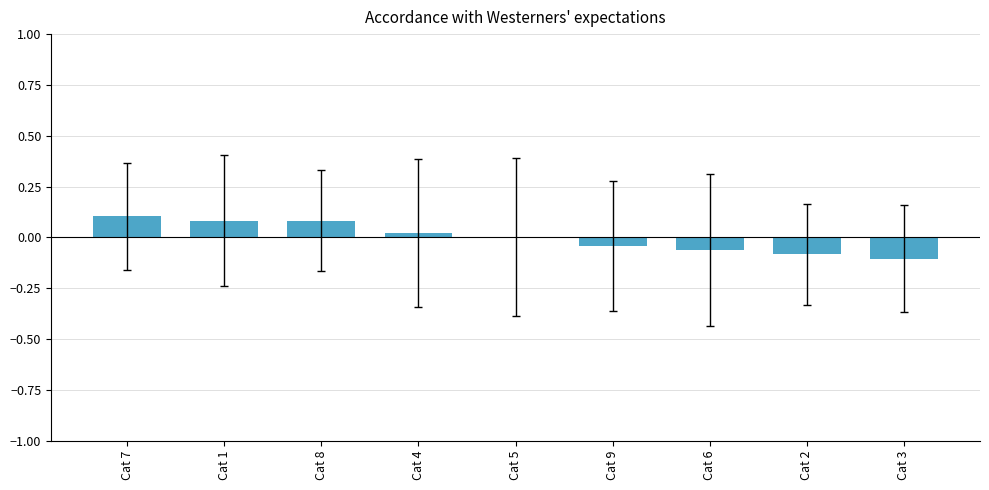

The value at Cat 6 is -0.1. True or false?

True